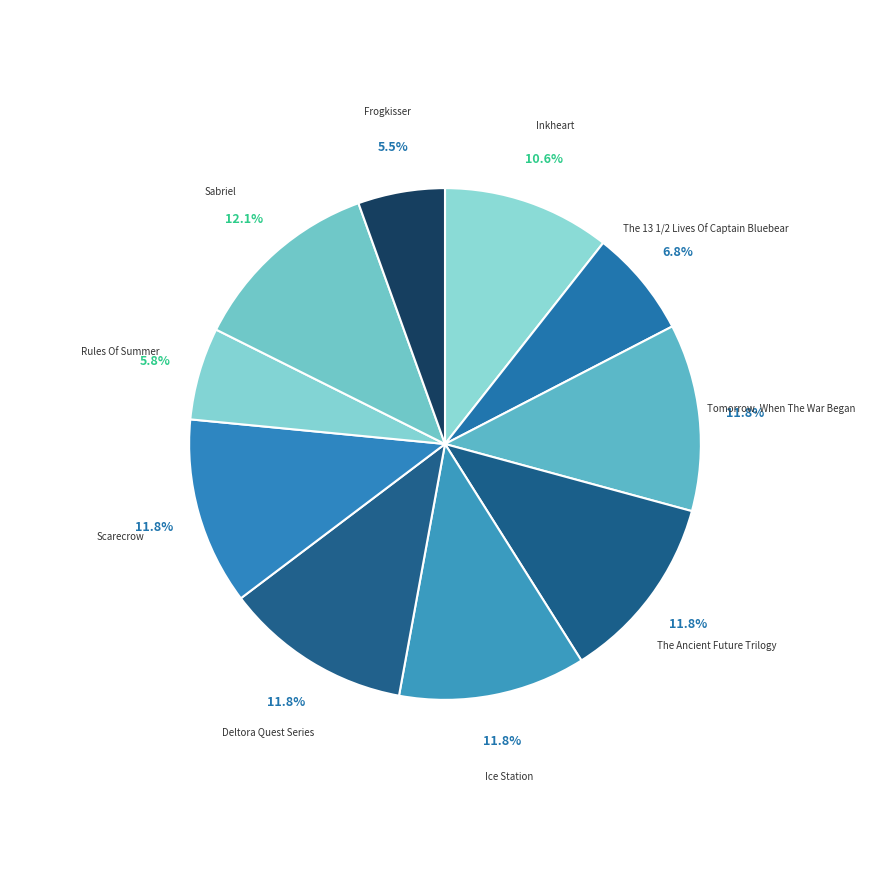

How many slices are in this pie chart?

10